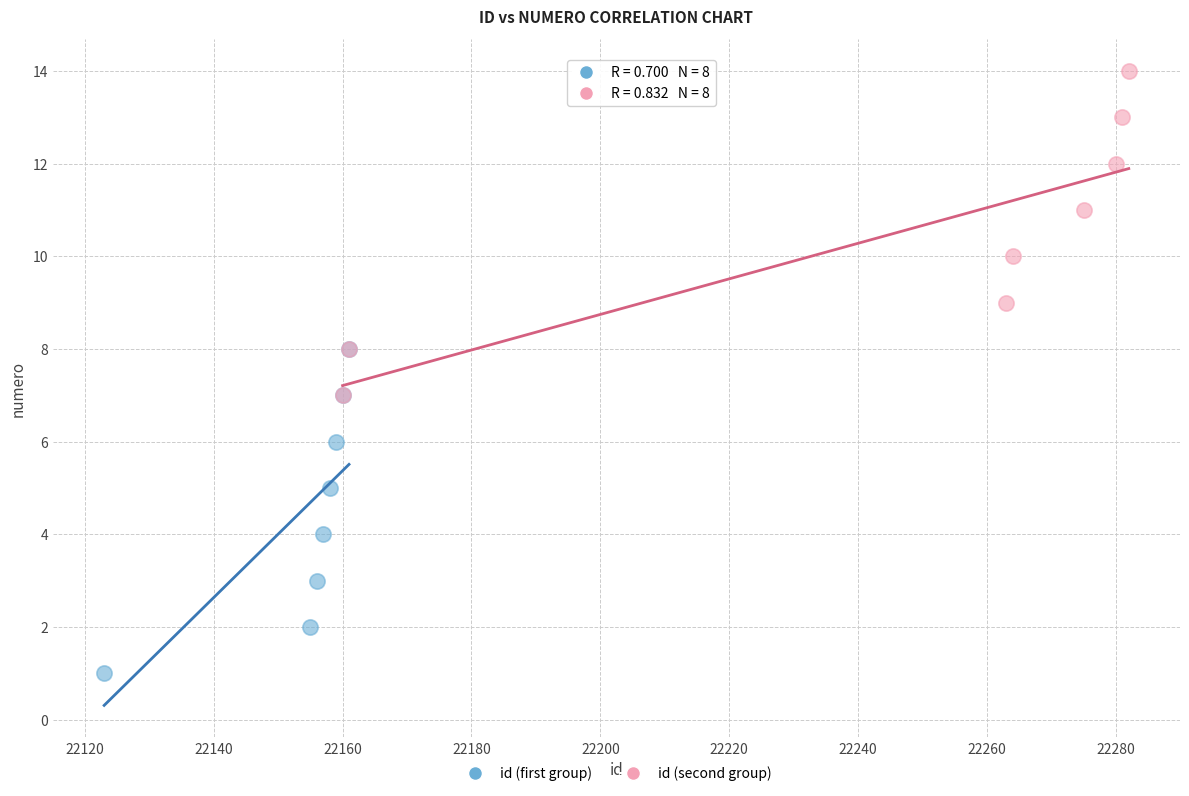

What are all the series names shown in the legend?

id (first group), id (second group)